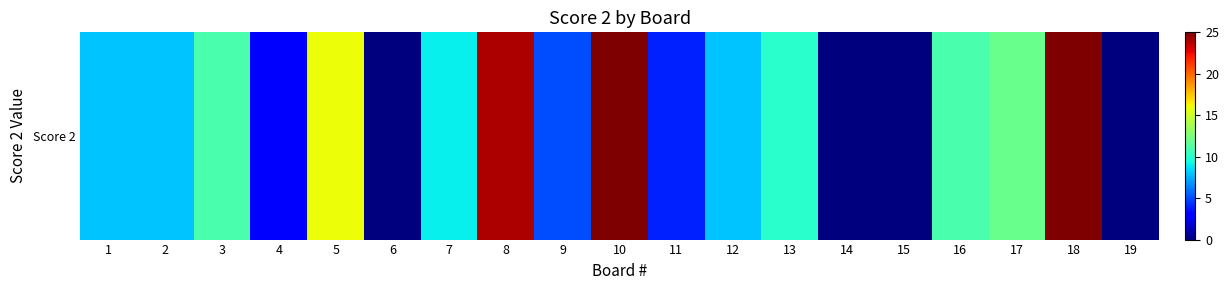

What is the change in value from 1 to 11?

-4